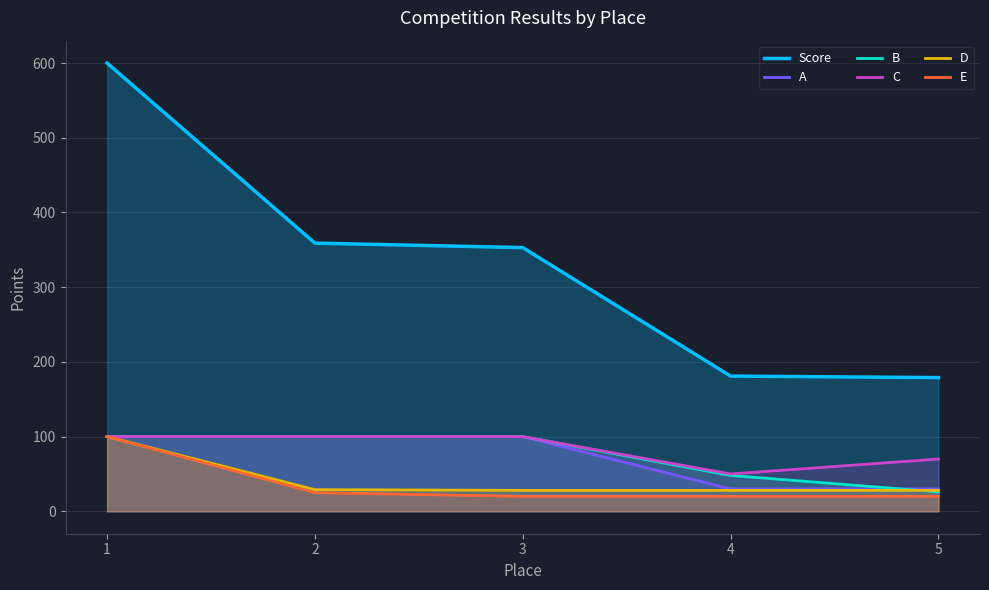

At which label is Score closest to 389?

2